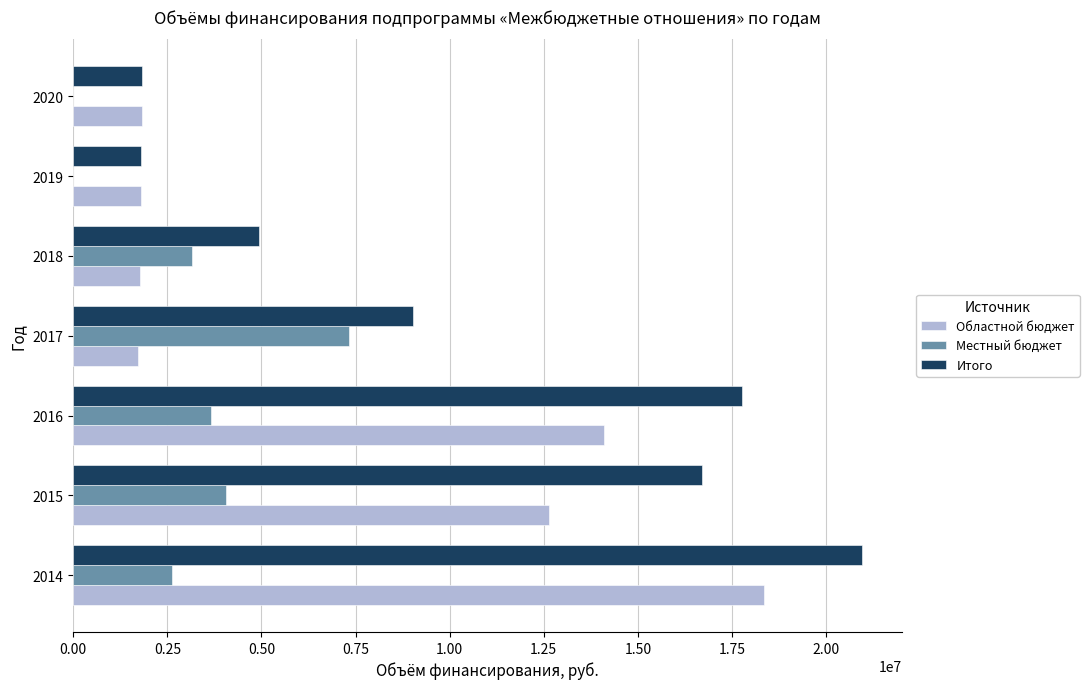

Which series has the largest total across all categories?

Итого